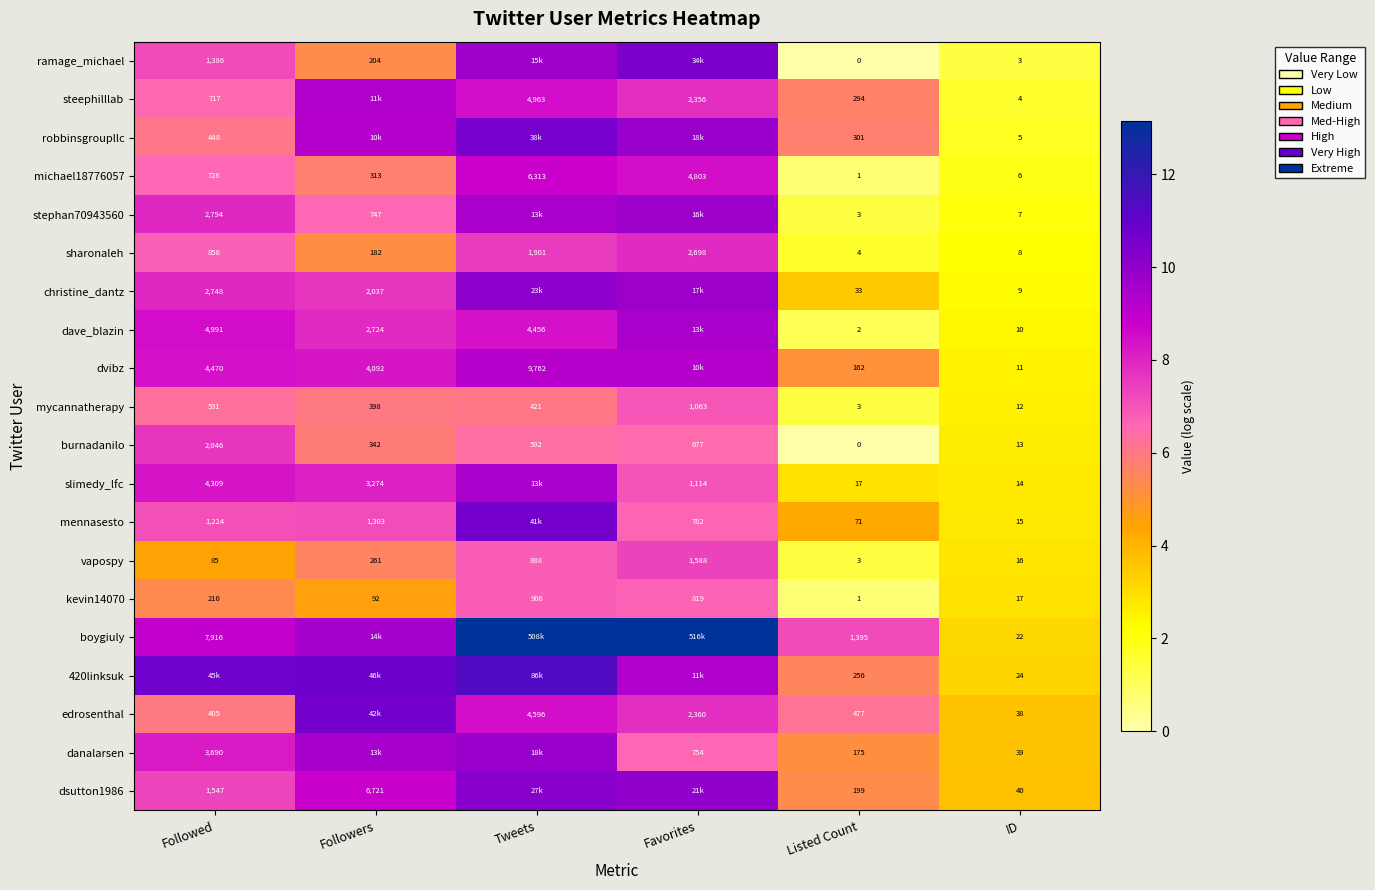

Is the value of burnadanilo at Followers greater than the value of slimedy_lfc at Followers?

No